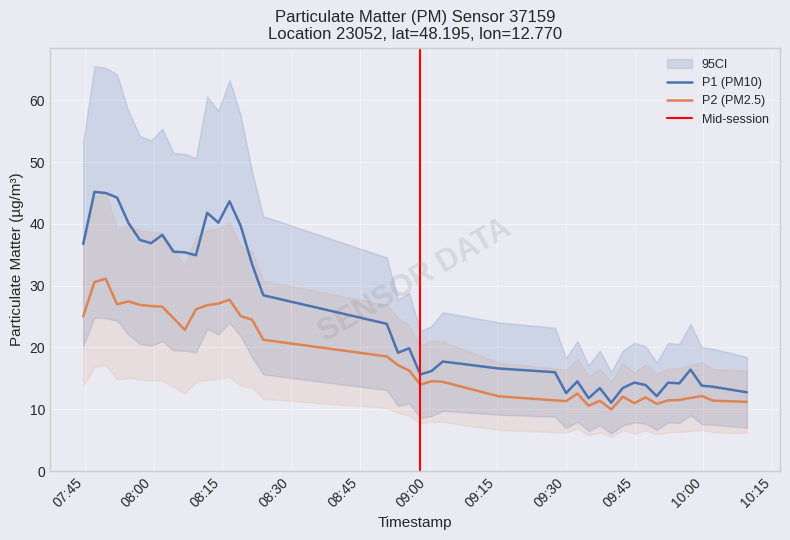

What is the minimum value shown in the chart?

10.0